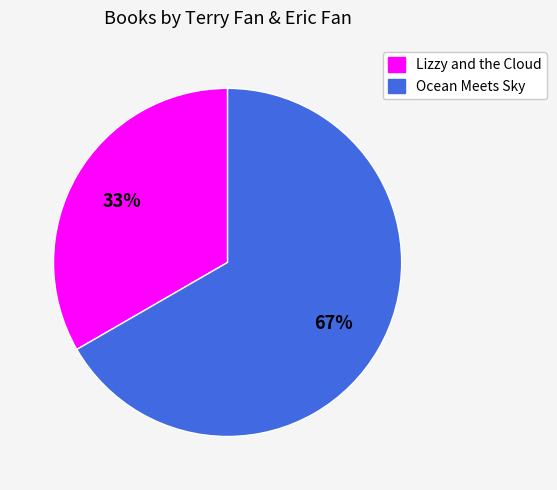

Do Lizzy and the Cloud and Ocean Meets Sky together represent more than half of the pie?

Yes